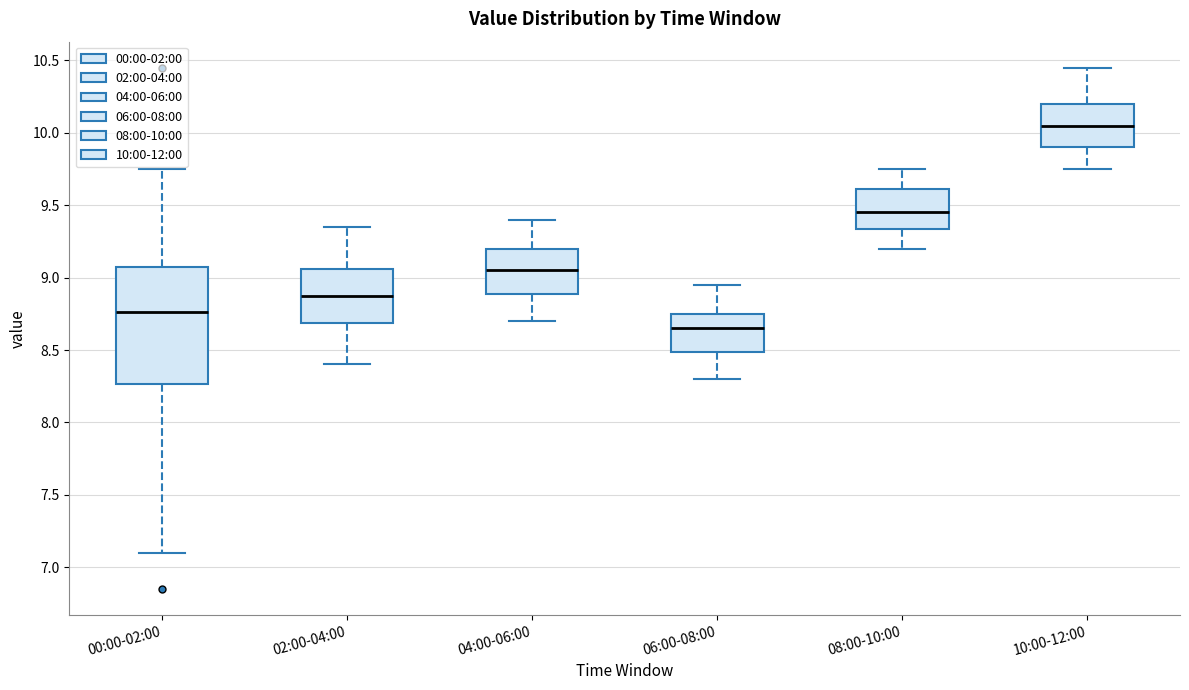

Reading left to right, read every box against the y-axis: the position of its median line, the range the box covers, and the ends of its whiskers. The values are not printed on the chart, so give them approximately, as read against the axis.

00:00-02:00: median 8.75, box 8.25 to 9.05, whiskers 7.10 to 9.75
02:00-04:00: median 8.90, box 8.70 to 9.05, whiskers 8.40 to 9.35
04:00-06:00: median 9.05, box 8.90 to 9.20, whiskers 8.70 to 9.40
06:00-08:00: median 8.65, box 8.50 to 8.75, whiskers 8.30 to 8.95
08:00-10:00: median 9.45, box 9.35 to 9.60, whiskers 9.20 to 9.75
10:00-12:00: median 10.05, box 9.90 to 10.20, whiskers 9.75 to 10.45